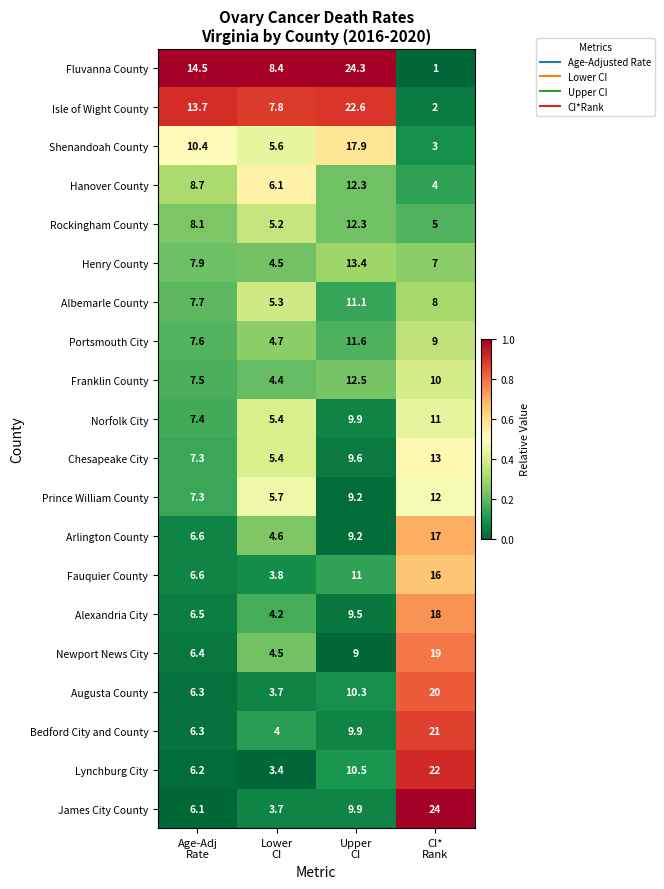

What is the difference between the second highest and minimum values in the Fluvanna County series?

13.5